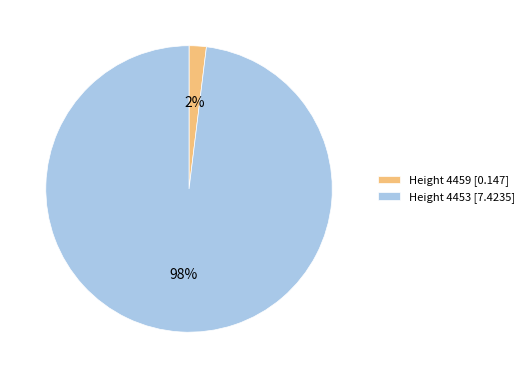

Which slice is the smallest?

Height 4459 [0.147]